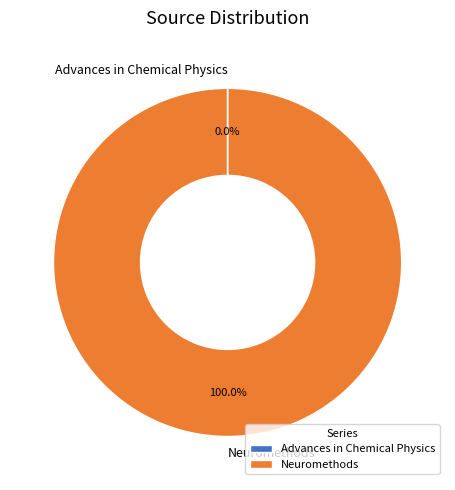

Is Neuromethods the majority of the pie?

Yes